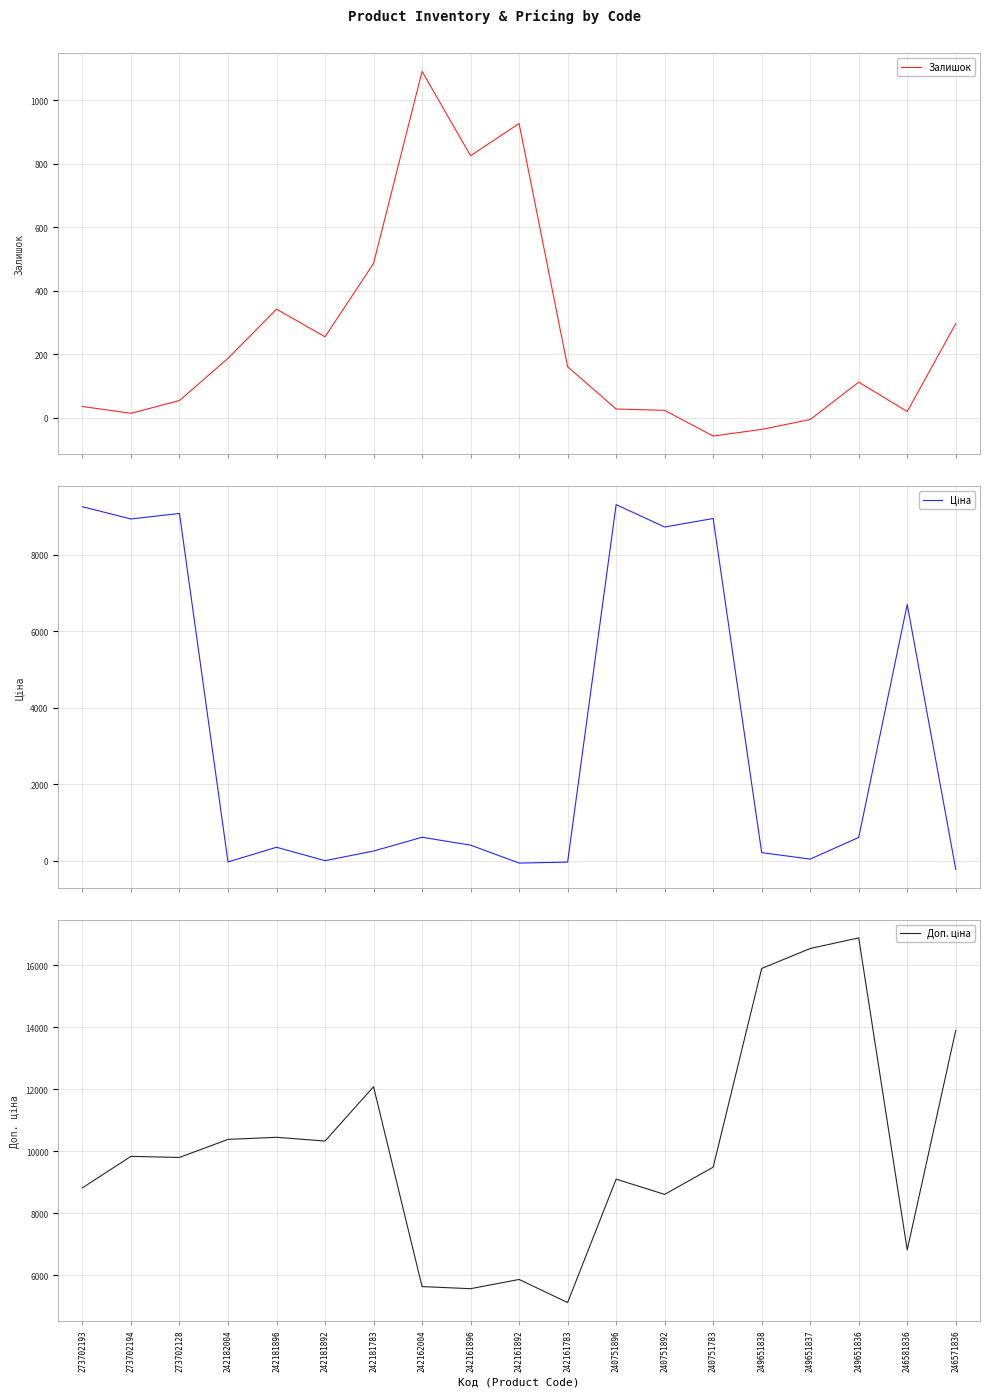

Reading left to right, list all the values displayed in this chart.

Залишок: 35.9	14.6	54.7	187.8	342.5	255.5	486.6	1091.6	826.0	927.4	161.2	28.1	23.7	-57.2	-36.2	-5.0	112.6	20.1	296.9
Ціна: 9256.8	8935.5	9081.5	-35.7	348.2	-2.1	249.0	609.8	403.9	-65.2	-39.6	9311.3	8726.0	8948.3	208.6	38.5	606.0	6699.0	-228.5
Доп. ціна: 8817.3	9832.2	9797.7	10381.0	10448.1	10326.9	12081.7	5628.0	5559.3	5857.7	5112.0	9097.3	8604.8	9483.1	15899.2	16543.7	16887.3	6811.9	13898.6